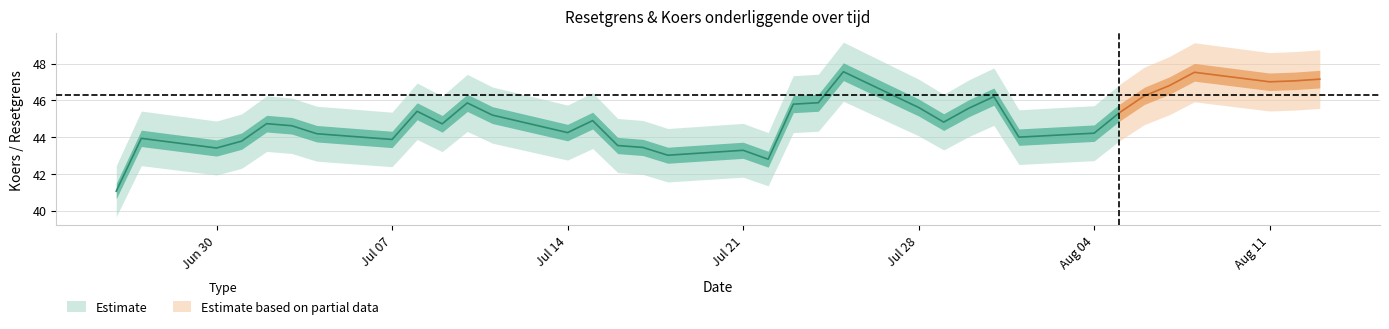

What position from the left is 2025-08-04?

28